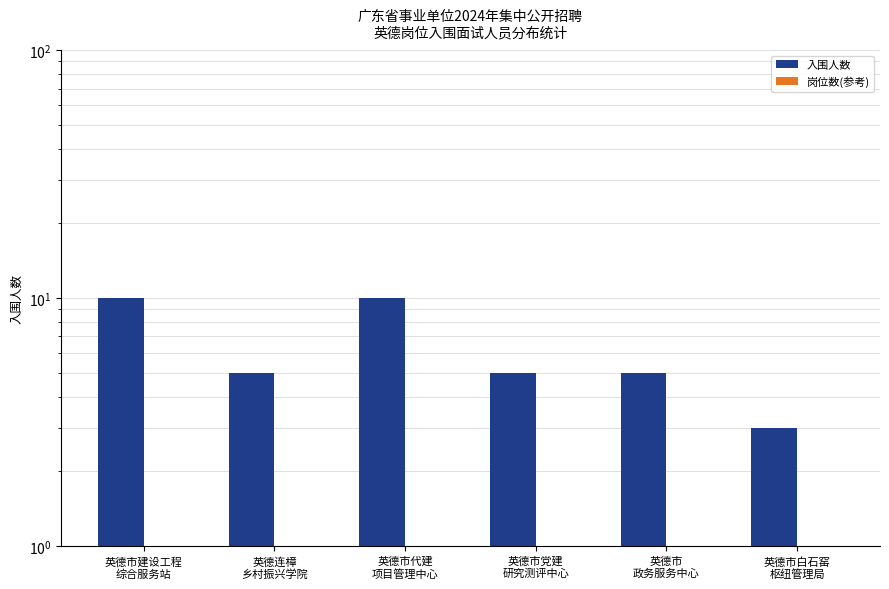

What is the maximum value shown in the chart?

10